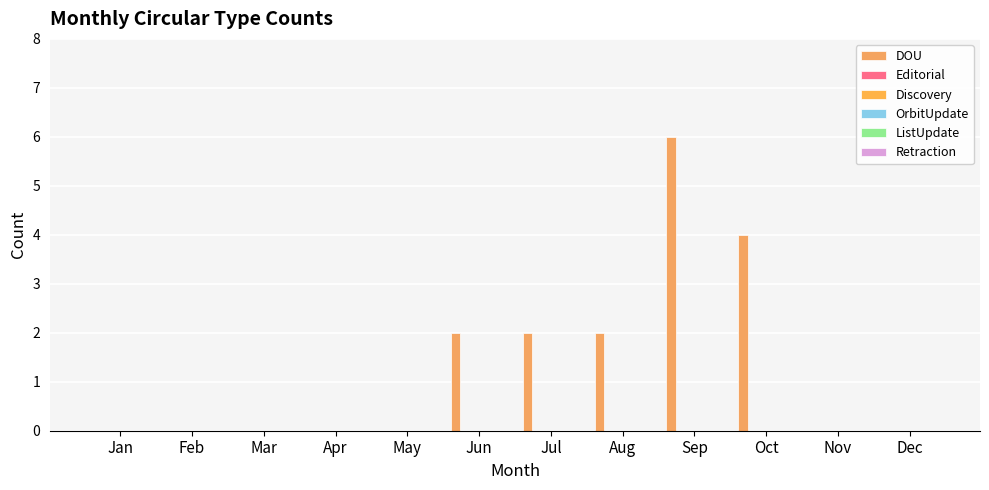

Reading left to right, what are all the values shown in this chart?

DOU: 0	0	0	0	0	2	2	2	6	4	0	0
Editorial: 0	0	0	0	0	0	0	0	0	0	0	0
Discovery: 0	0	0	0	0	0	0	0	0	0	0	0
OrbitUpdate: 0	0	0	0	0	0	0	0	0	0	0	0
ListUpdate: 0	0	0	0	0	0	0	0	0	0	0	0
Retraction: 0	0	0	0	0	0	0	0	0	0	0	0